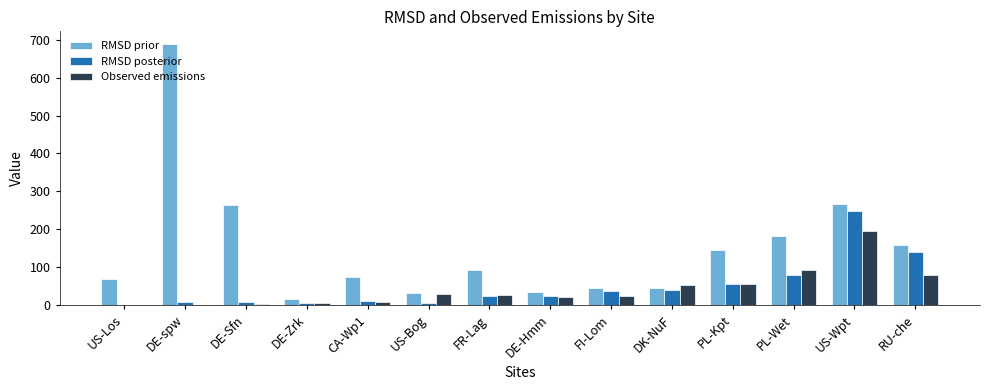

What is the total value across all series at RU-che?

377.5